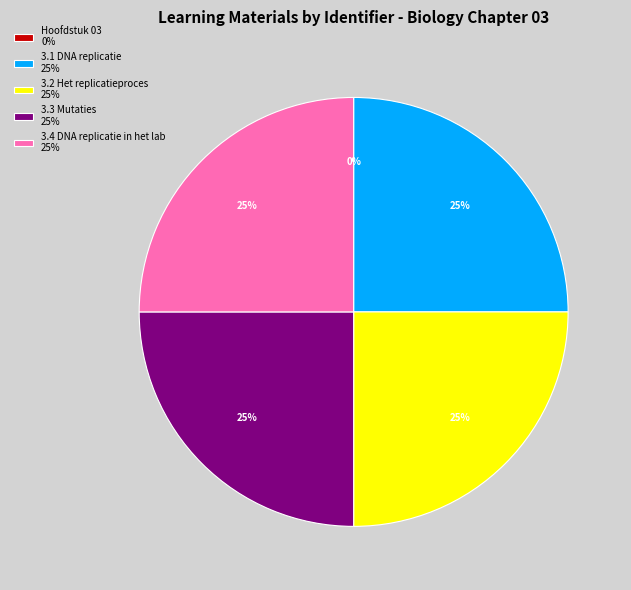

Does 3.2 Het replicatieproces 25% represent more than half of the total?

No